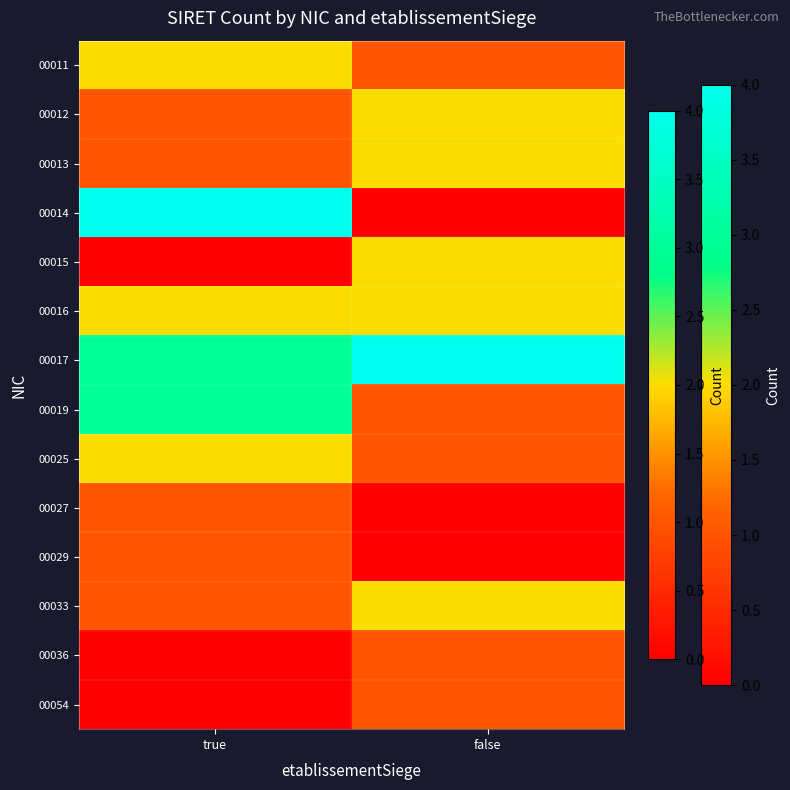

At which category does the chart reach its minimum across all series?

false